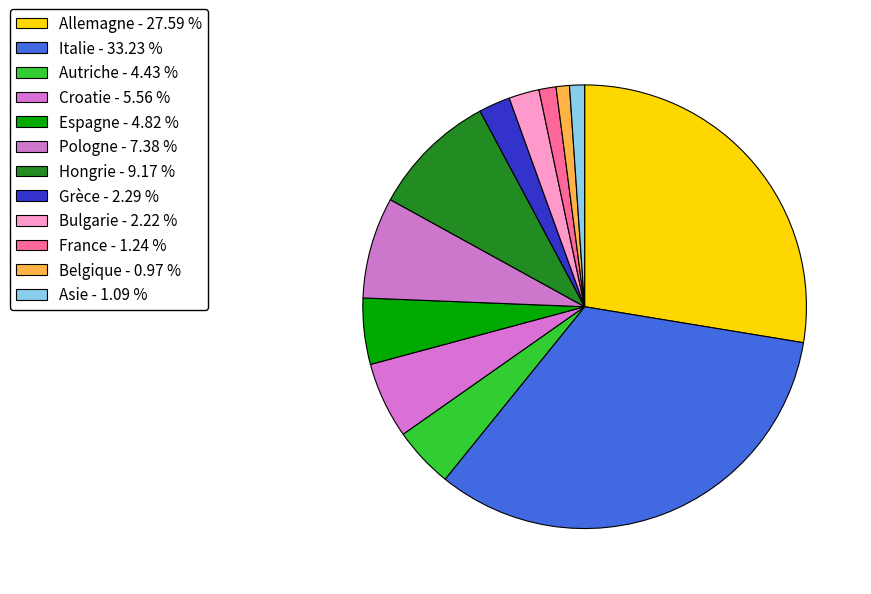

How many segments does this pie chart have?

12